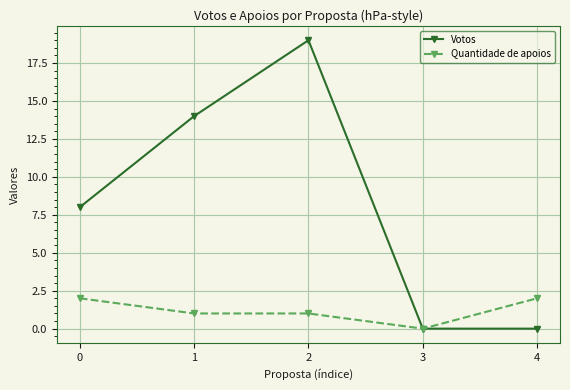

Rank the series at 1 from lowest to highest value.

Quantidade de apoios, Votos